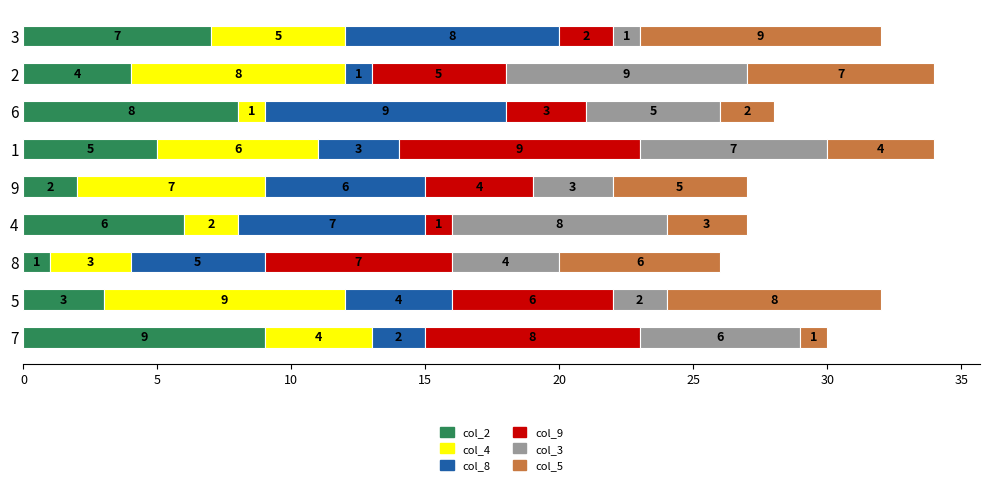

What is the total value across all series at 3?

32